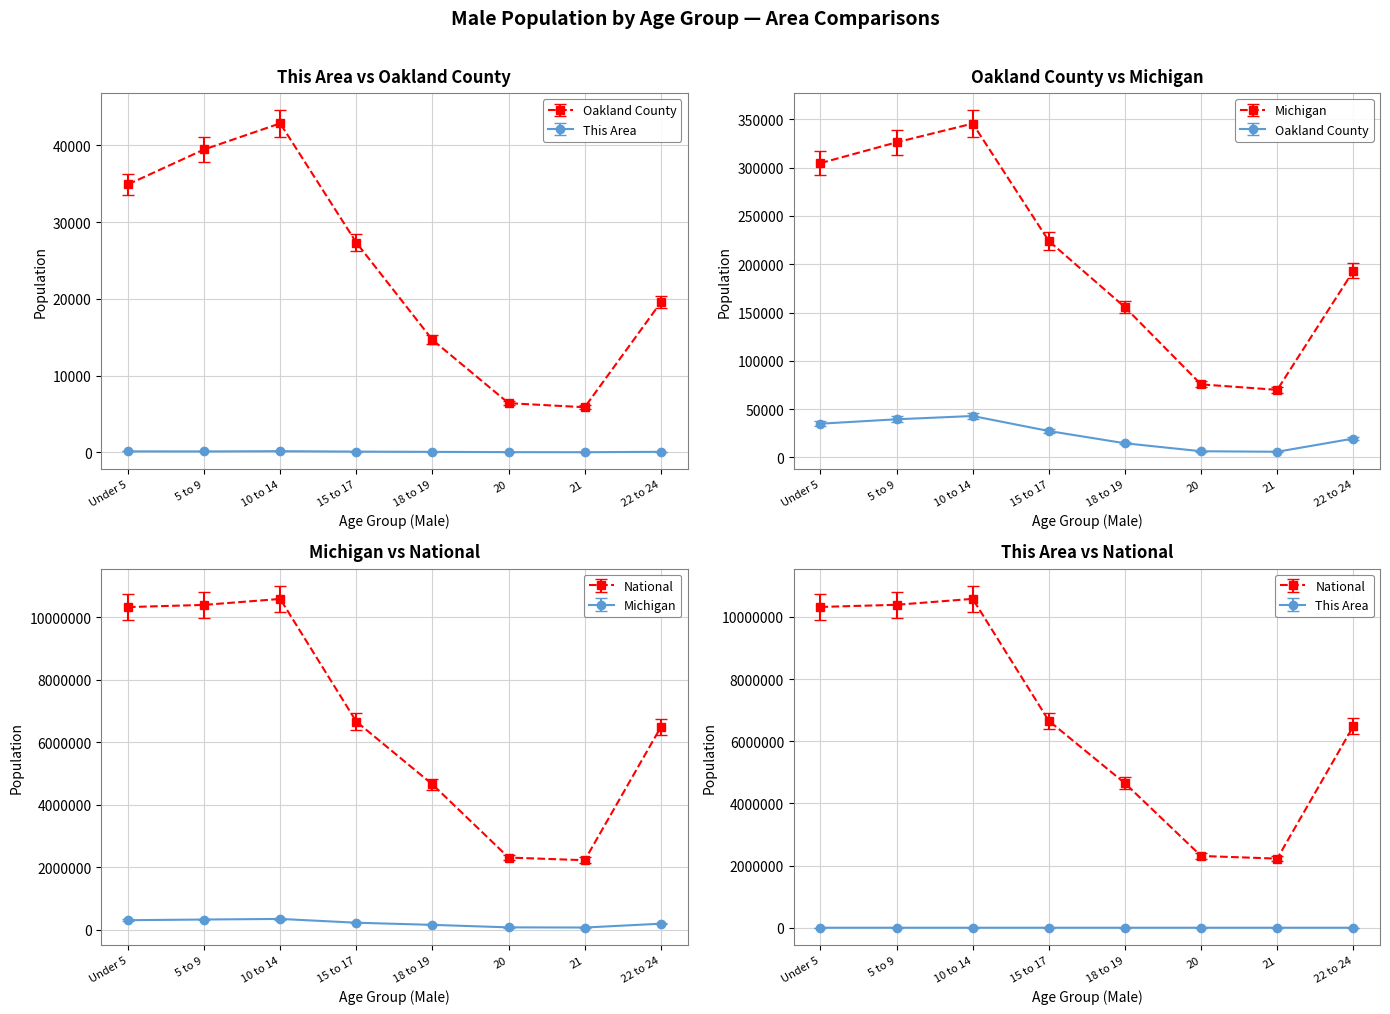

What are all the series names shown in the legend?

This Area, Oakland County, Michigan, National